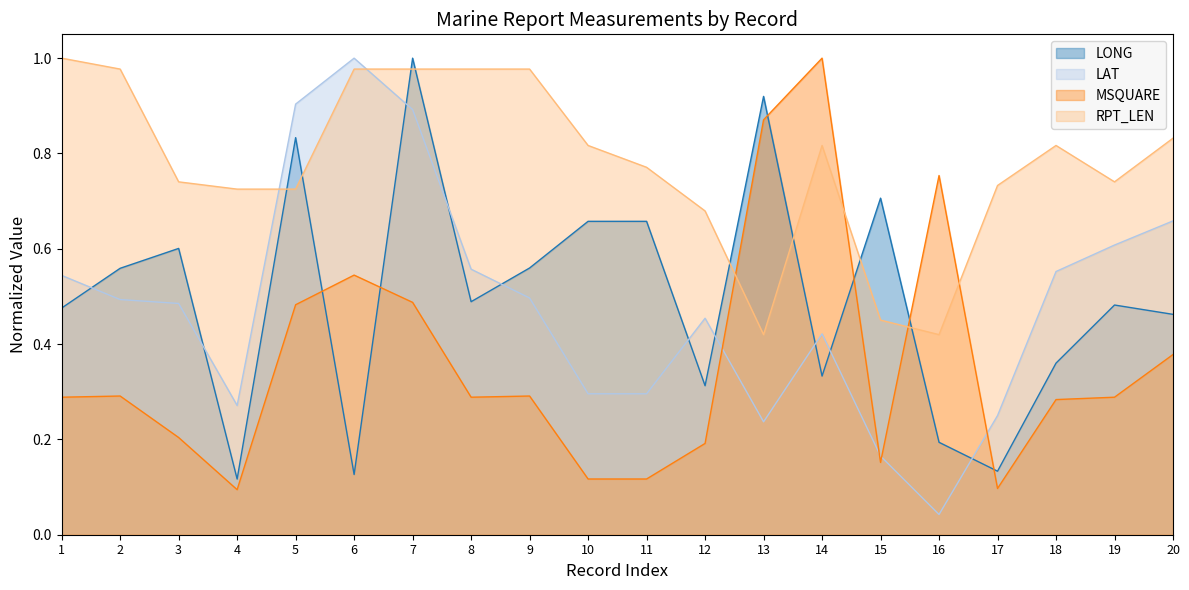

Which series has the widest spread of values?

LAT